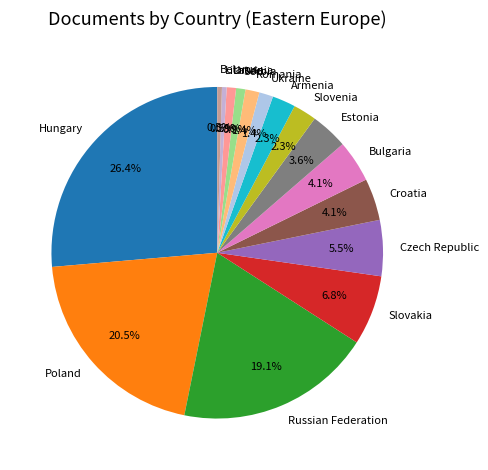

Which category has the biggest portion of the pie?

Hungary